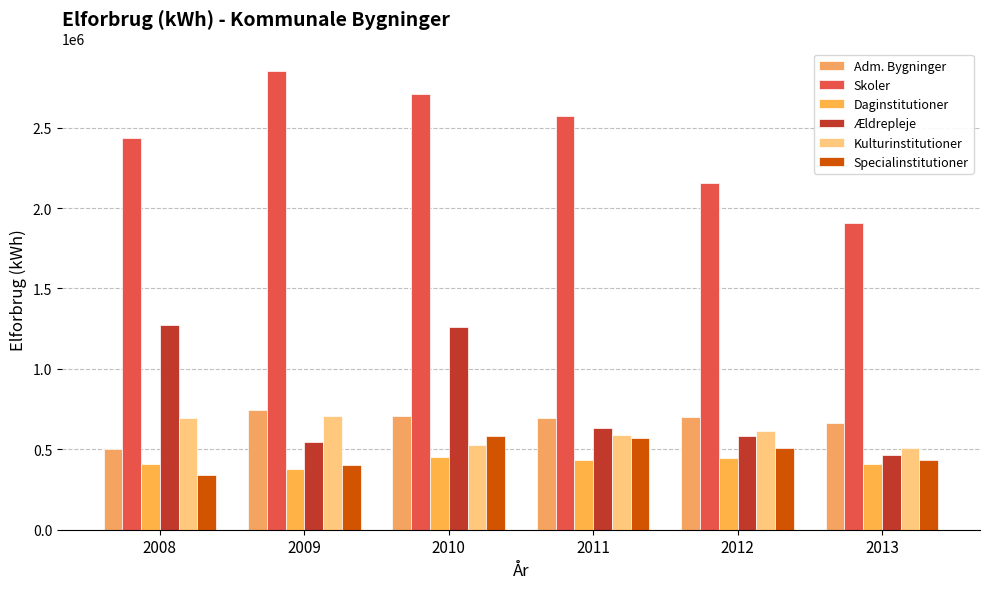

Which series has the widest spread of values?

Skoler